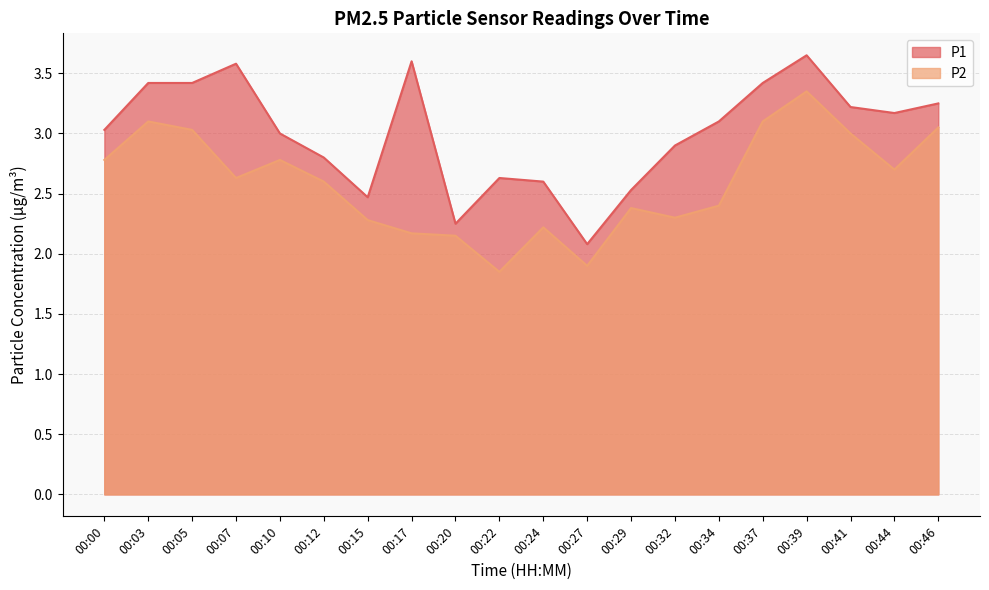

What is the value of the P1 point at the 4th from the left?

3.6